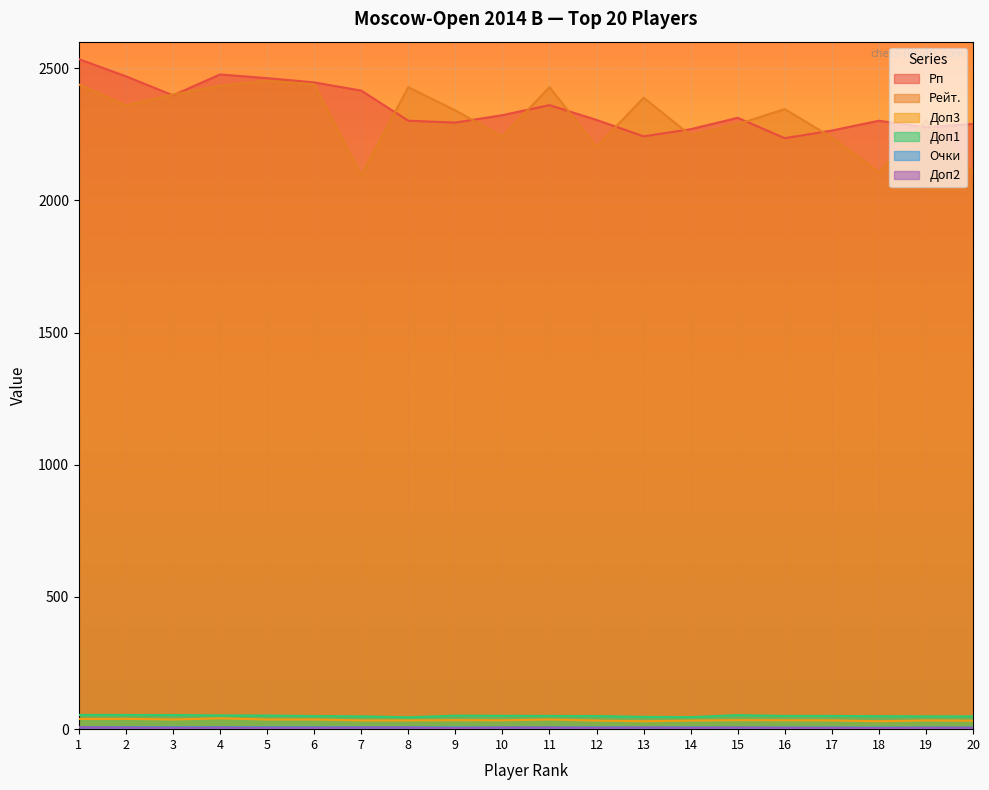

Reading left to right, list all the values displayed in this chart.

Рп: 2534.0	2469.0	2397.0	2476.0	2462.0	2446.0	2415.0	2301.0	2294.0	2322.0	2360.0	2304.0	2242.0	2269.0	2312.0	2235.0	2264.0	2301.0	2276.0	2289.0
Рейт.: 2438.0	2359.0	2400.0	2433.0	2452.0	2439.0	2095.0	2428.0	2340.0	2241.0	2428.0	2202.0	2388.0	2246.0	2288.0	2345.0	2238.0	2105.0	2303.0	2105.0
Доп3: 38.5	39.0	36.5	41.0	36.5	36.5	33.0	33.0	34.0	33.5	36.5	32.5	30.0	32.5	34.0	33.5	33.0	30.0	33.0	32.0
Доп1: 54.0	53.5	53.5	52.0	51.5	49.5	48.5	45.0	51.0	50.5	50.0	49.5	46.5	45.5	53.0	50.0	50.0	49.0	48.5	48.5
Очки: 7.5	7.0	7.0	7.0	7.0	7.0	7.0	7.0	6.5	6.5	6.5	6.5	6.5	6.5	6.0	6.0	6.0	6.0	6.0	6.0
Доп2: 7.0	6.0	5.0	6.0	5.0	5.0	6.0	6.0	4.0	6.0	6.0	5.0	6.0	5.0	6.0	5.0	5.0	4.0	5.0	5.0